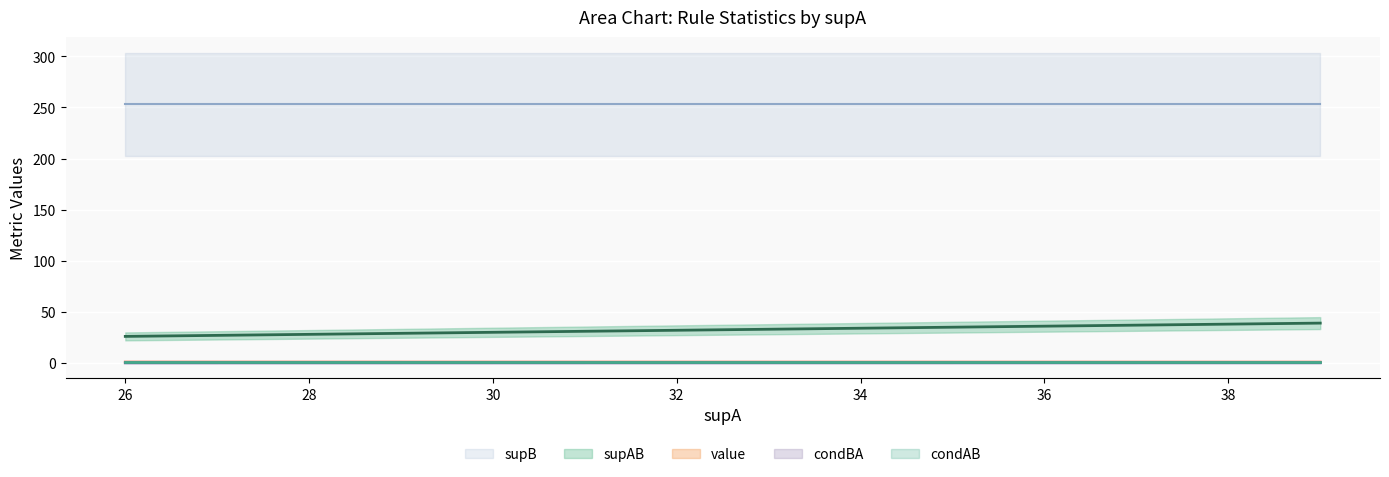

True or false: supA and condBA cross at least once.

False